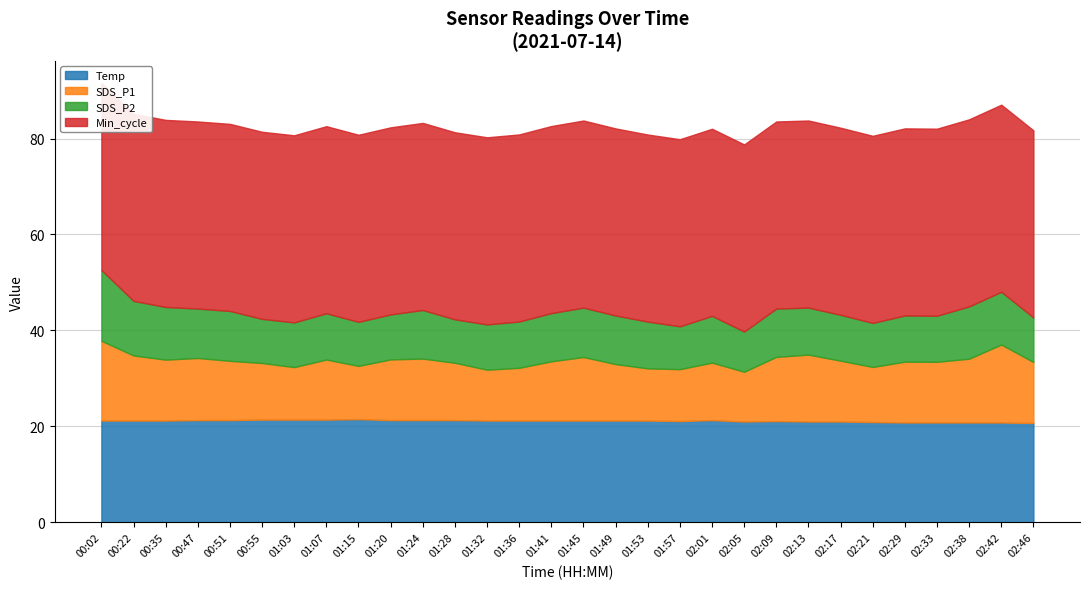

What is the value of the Temp point at the 23rd from the left?

21.0